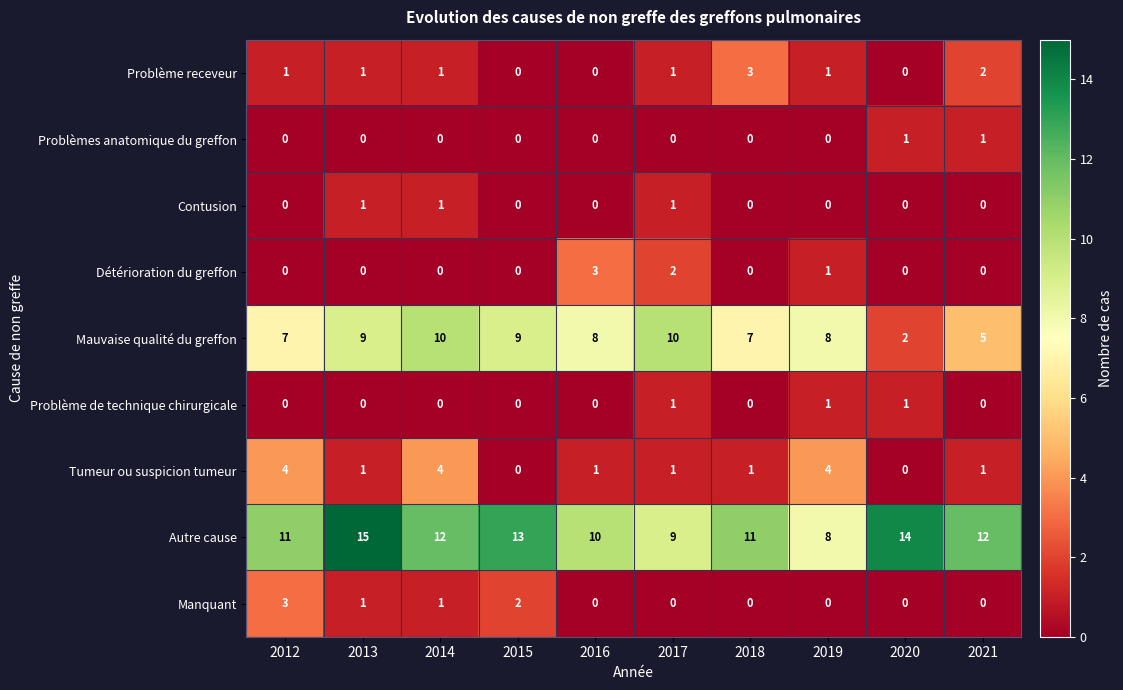

Count the number of data series in this chart.

9